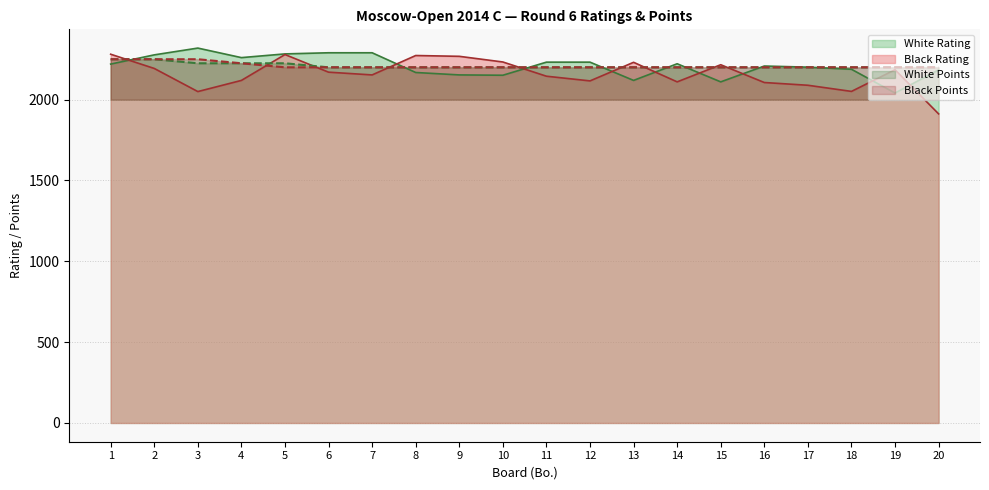

The value of Black Points at 7 is 3560. True or false?

False